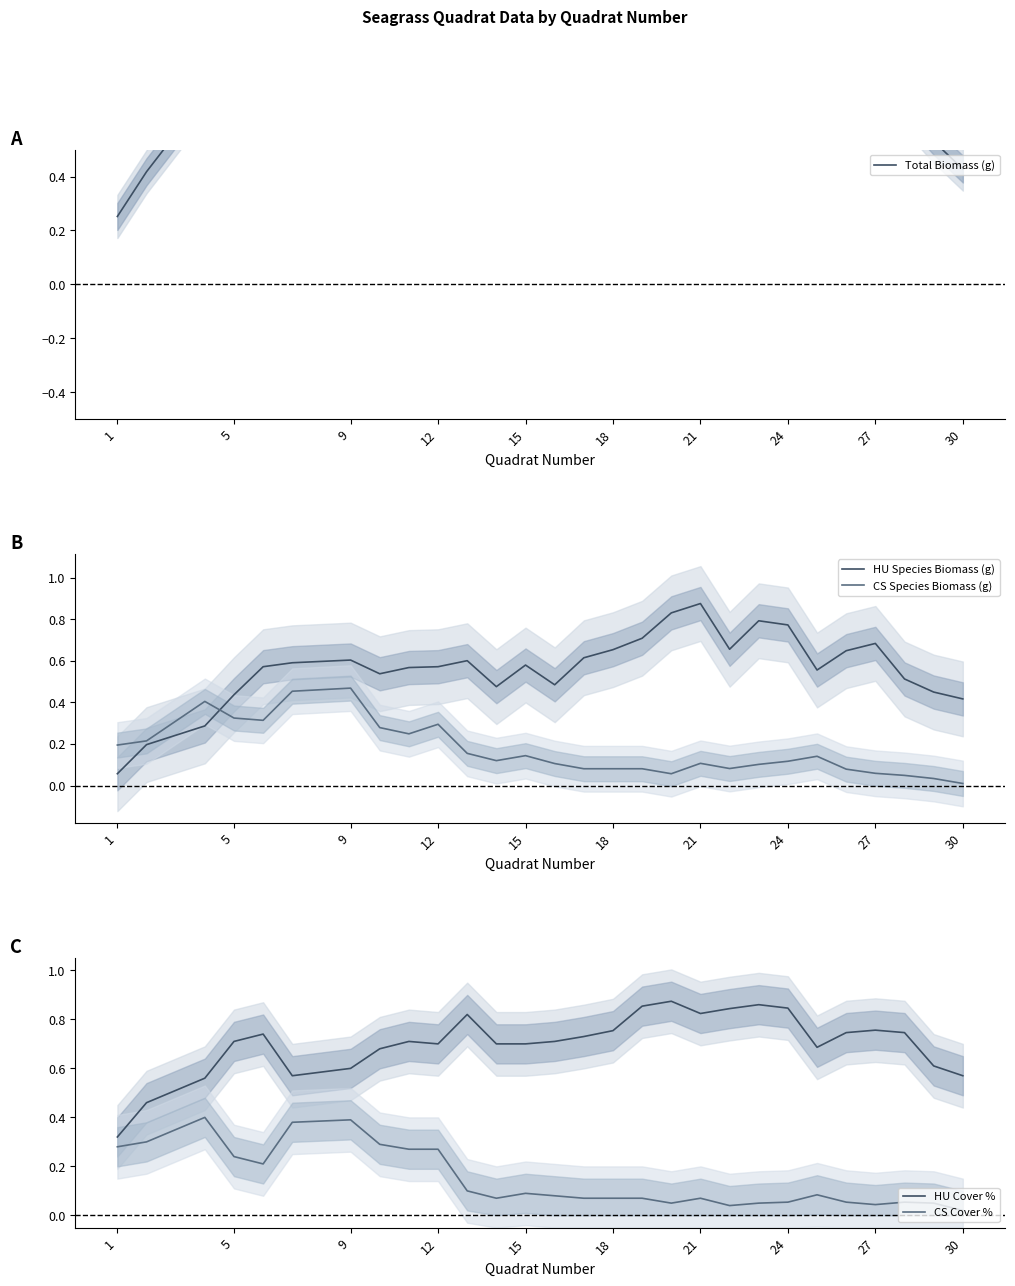

Is it true that HU Cover % equals 0.7 at 5?

True